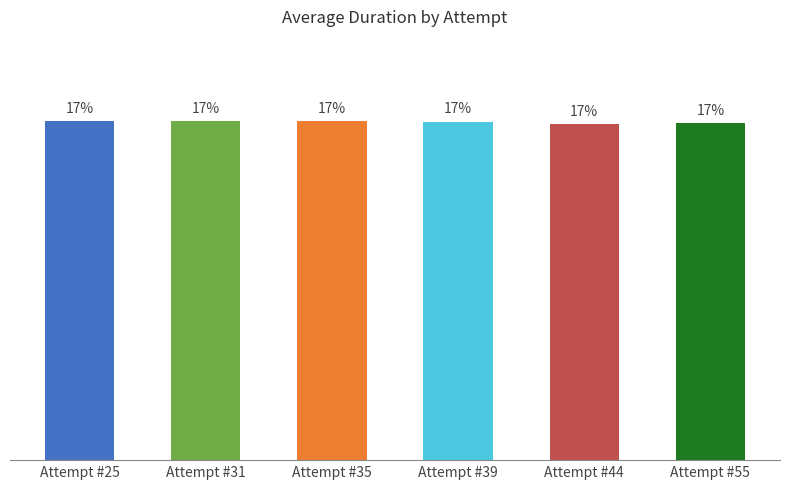

Reading left to right, list all the values displayed in this chart.

16.7	16.7	16.7	16.7	16.6	16.6